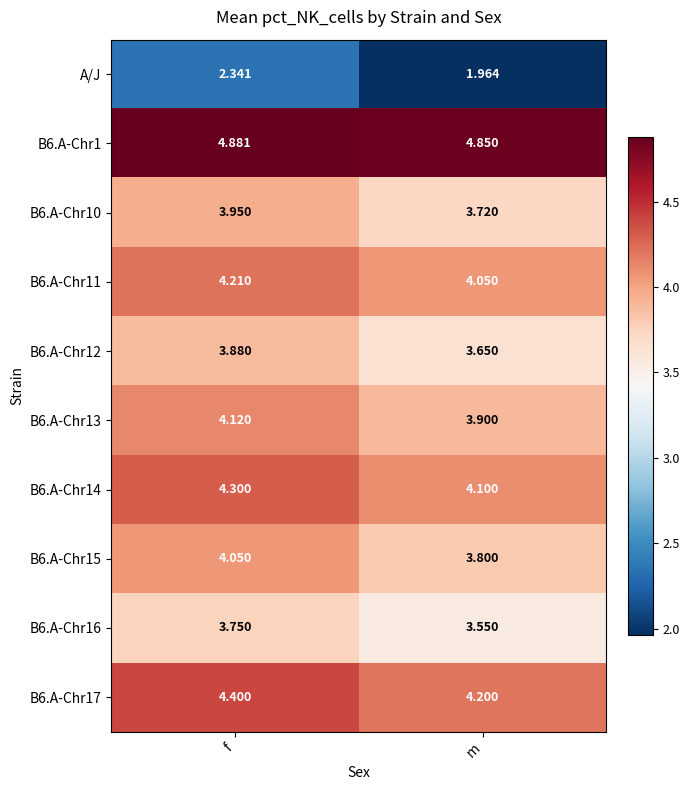

Which series has the largest range (max minus min)?

A/J